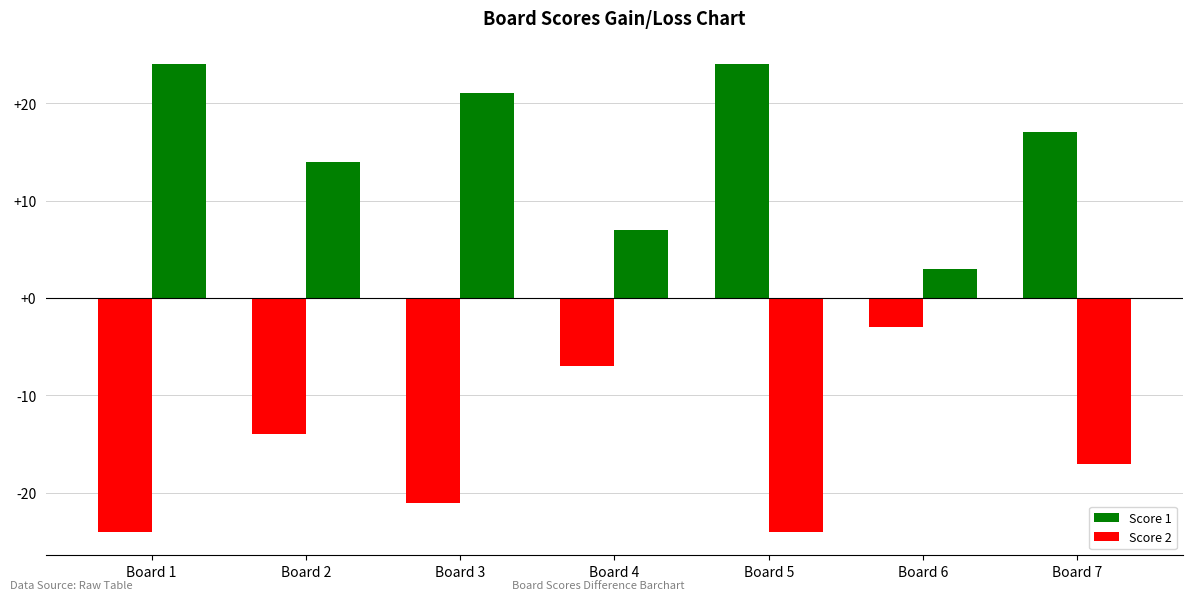

Is it true that Score 2 equals 14 at Board 6?

False